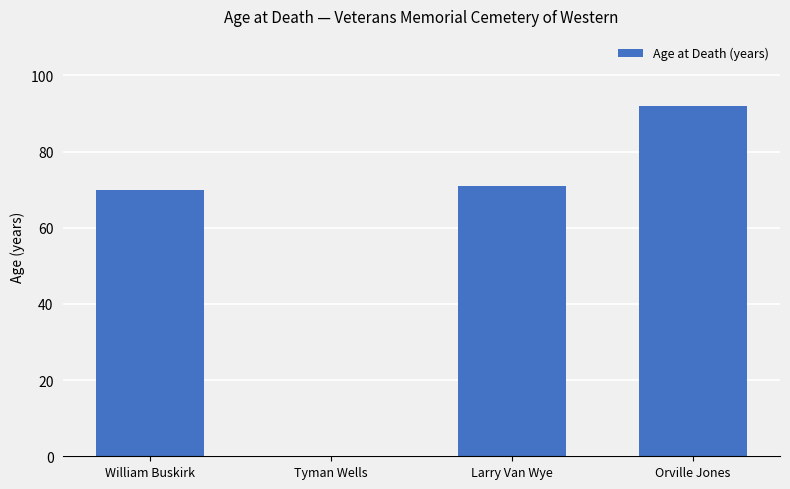

Reading left to right, extract all data points from this chart.

70	0	71	92